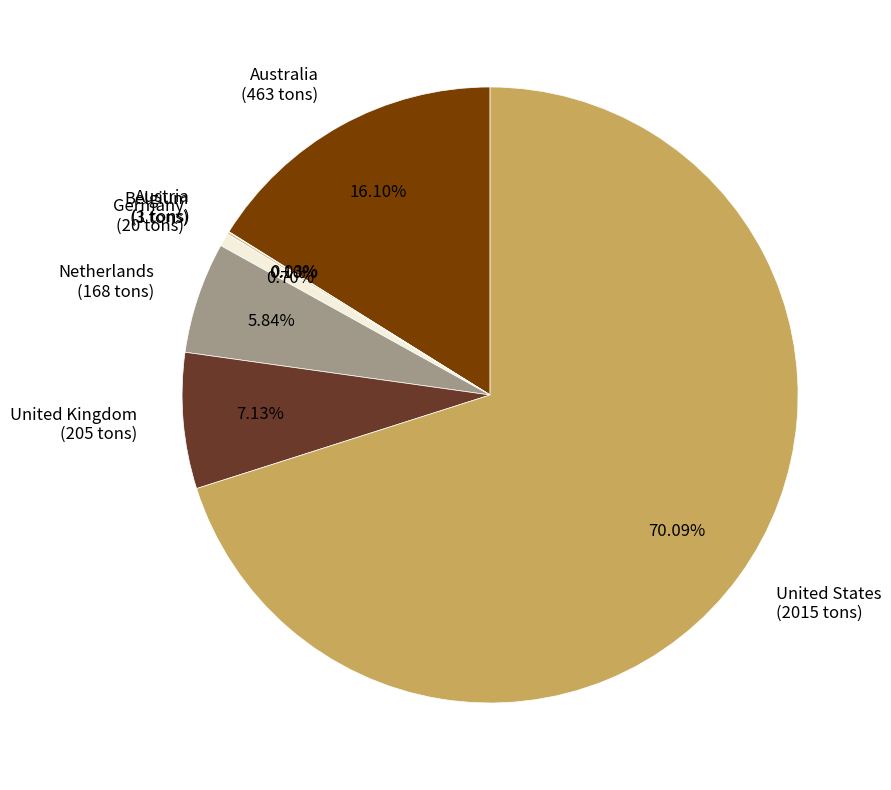

What is the majority slice?

United States (2015 tons)